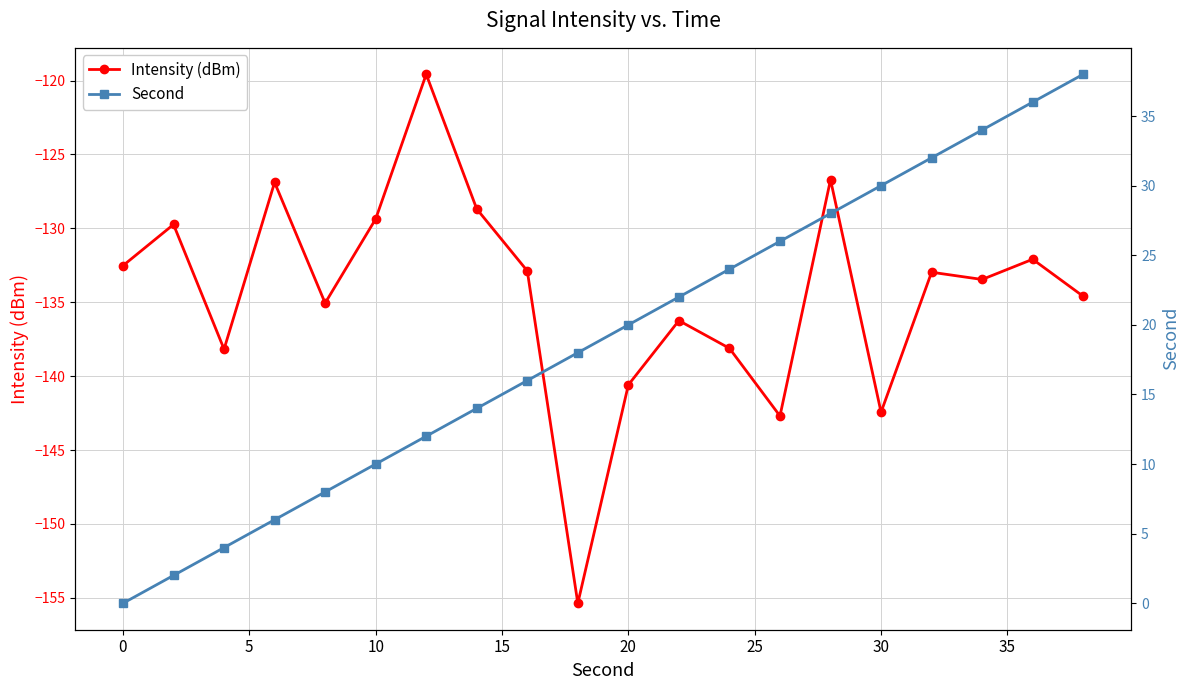

True or false: Second and Intensity (dBm) intersect in this chart.

False